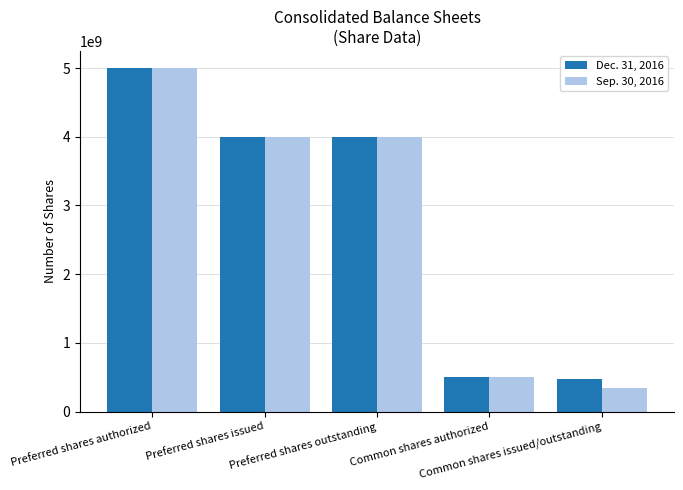

What are all the series names shown in the legend?

Dec. 31, 2016, Sep. 30, 2016